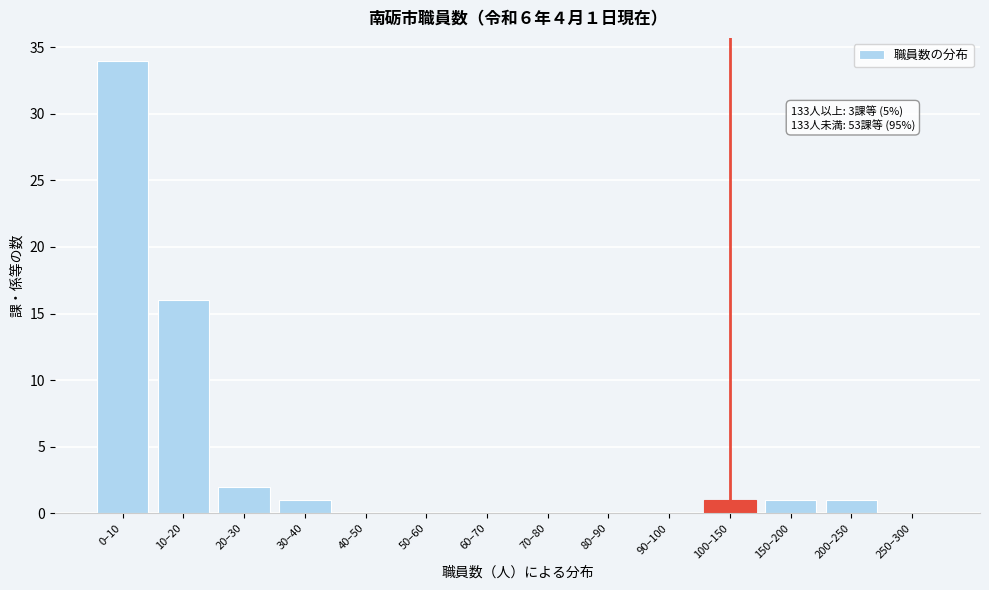

Reading left to right, transcribe all the data shown in this chart.

0–10=34	10–20=16	20–30=2	30–40=1	40–50=0	50–60=0	60–70=0	70–80=0	80–90=0	90–100=0	100–150=1	150–200=1	200–250=1	250–300=0